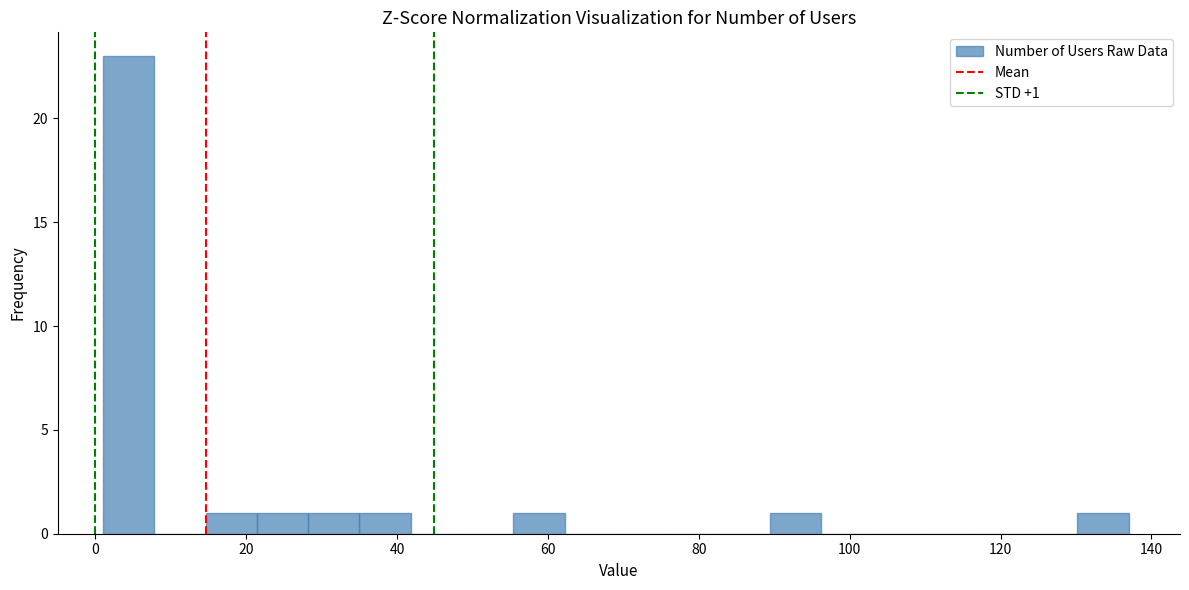

Read against the x-axis, roughly where is the centre of the tallest bar?

4